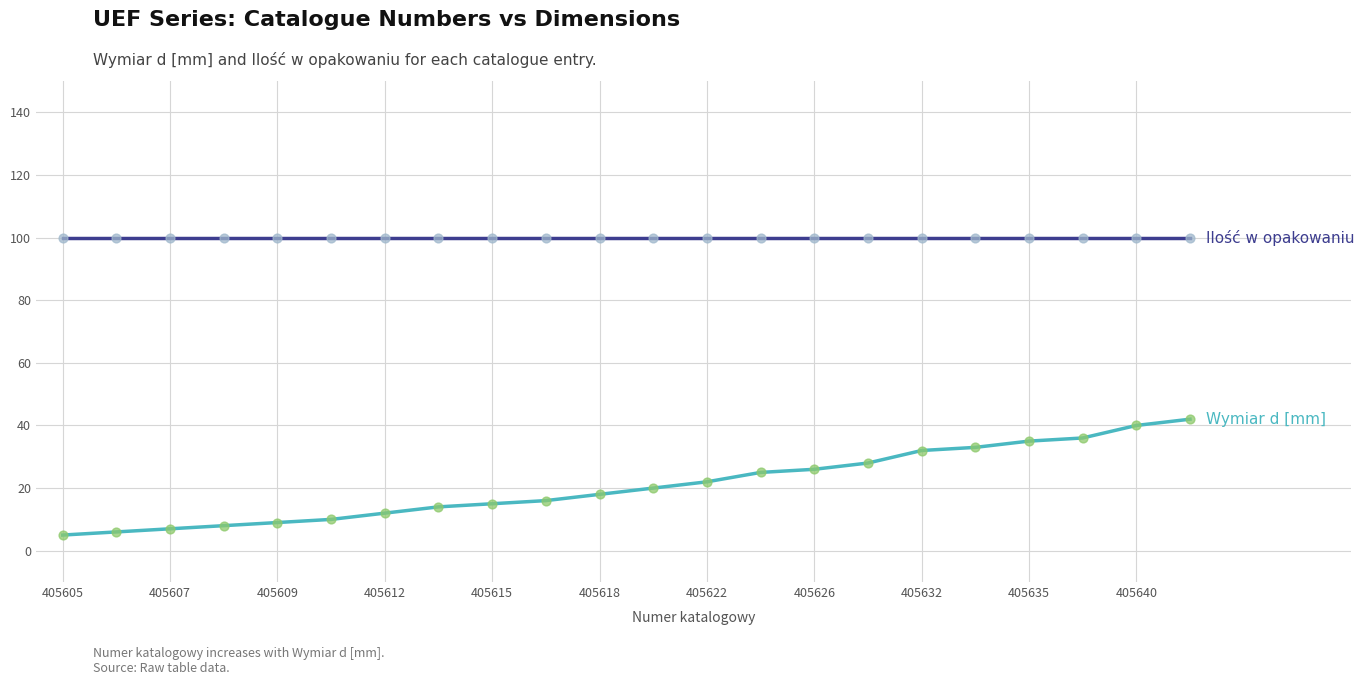

What is the maximum value shown in the chart?

100